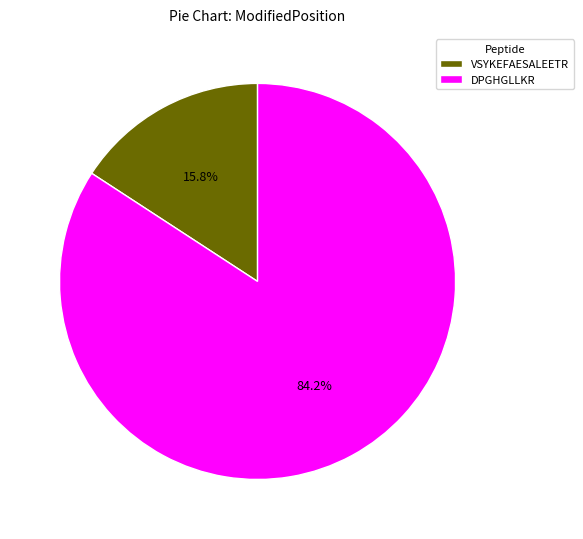

Count the number of slices in the pie.

2